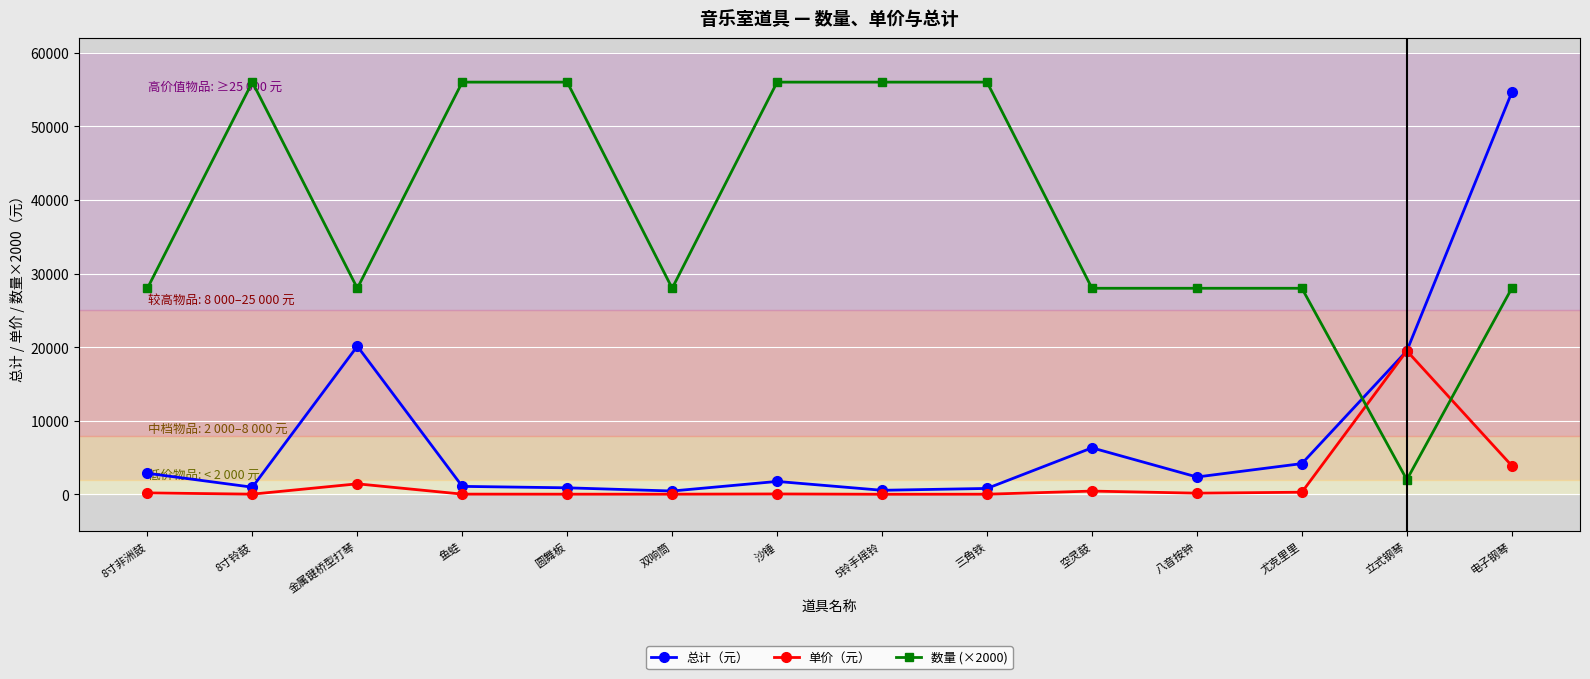

What is the value of the 总计（元） point at the 8th from the left?

560